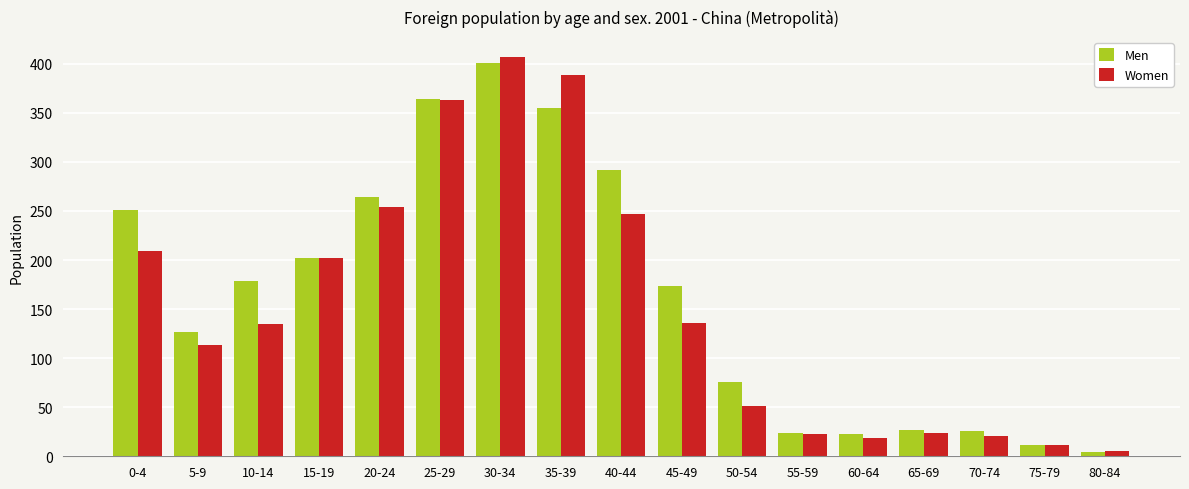

Rank the series at 0-4 from lowest to highest value.

Women, Men